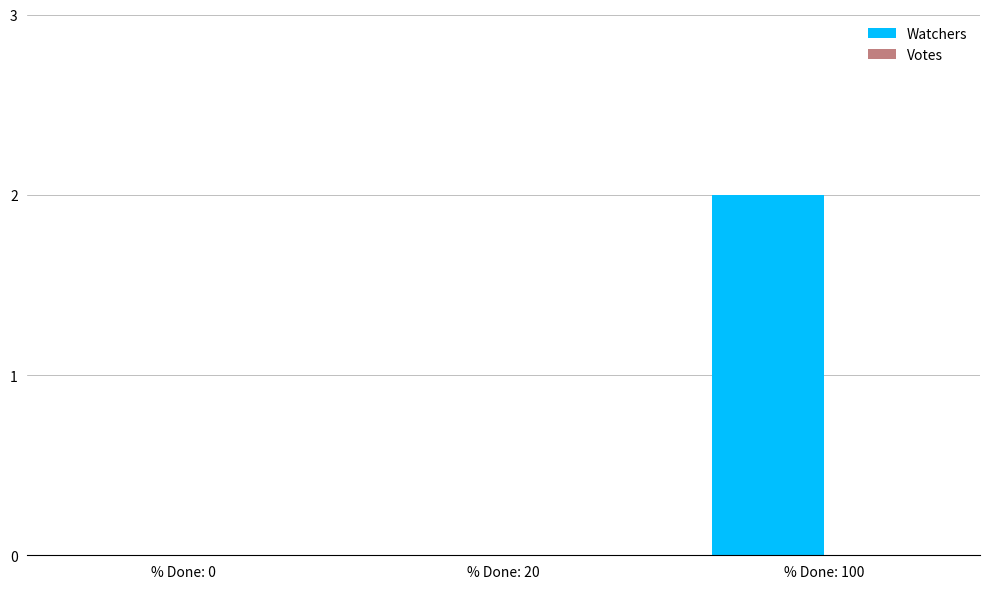

At which category does the chart reach its peak across all series?

% Done: 100